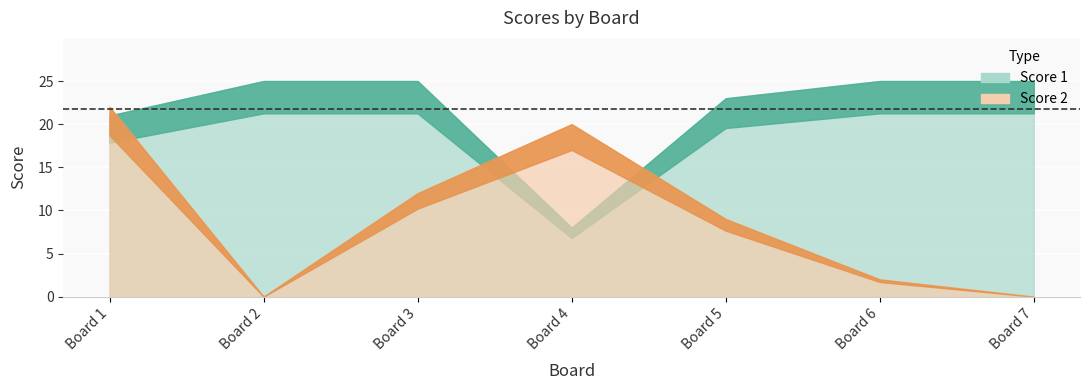

How many distinct data groups are displayed?

2